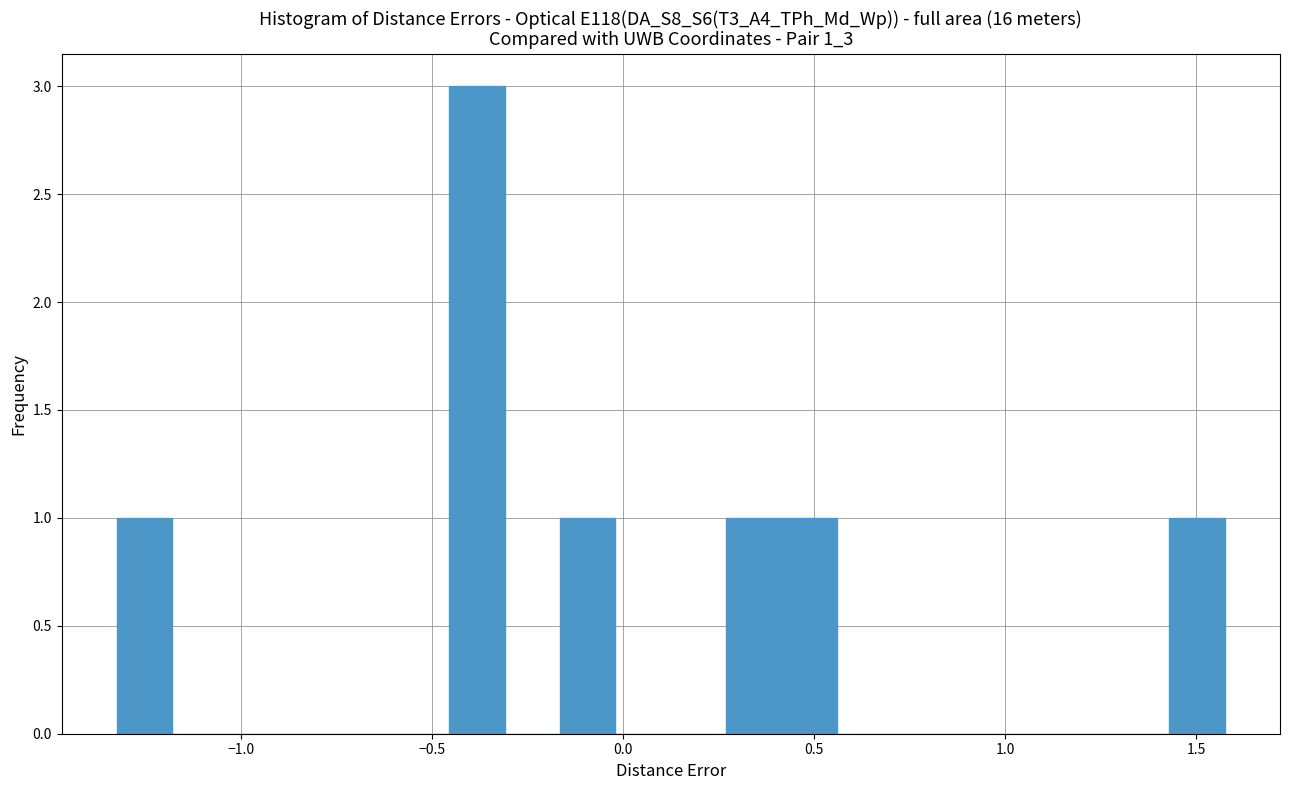

Read against the x-axis, roughly where is the centre of the tallest bar?

-0.40